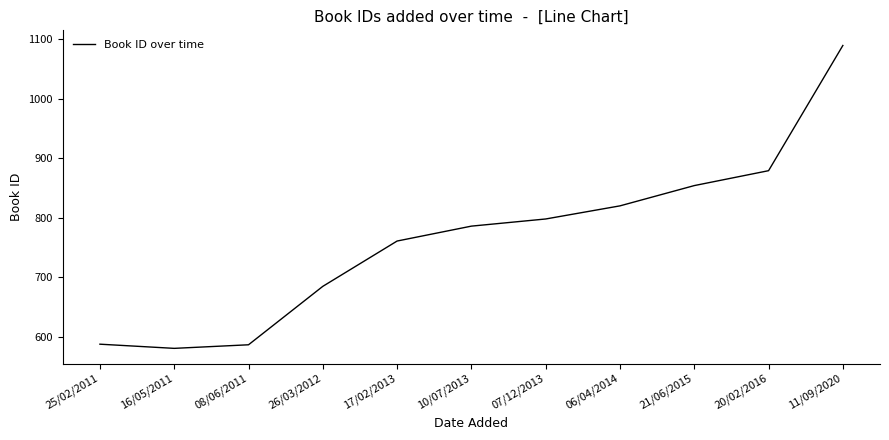

Which label corresponds to the smallest value in the chart?

16/05/2011